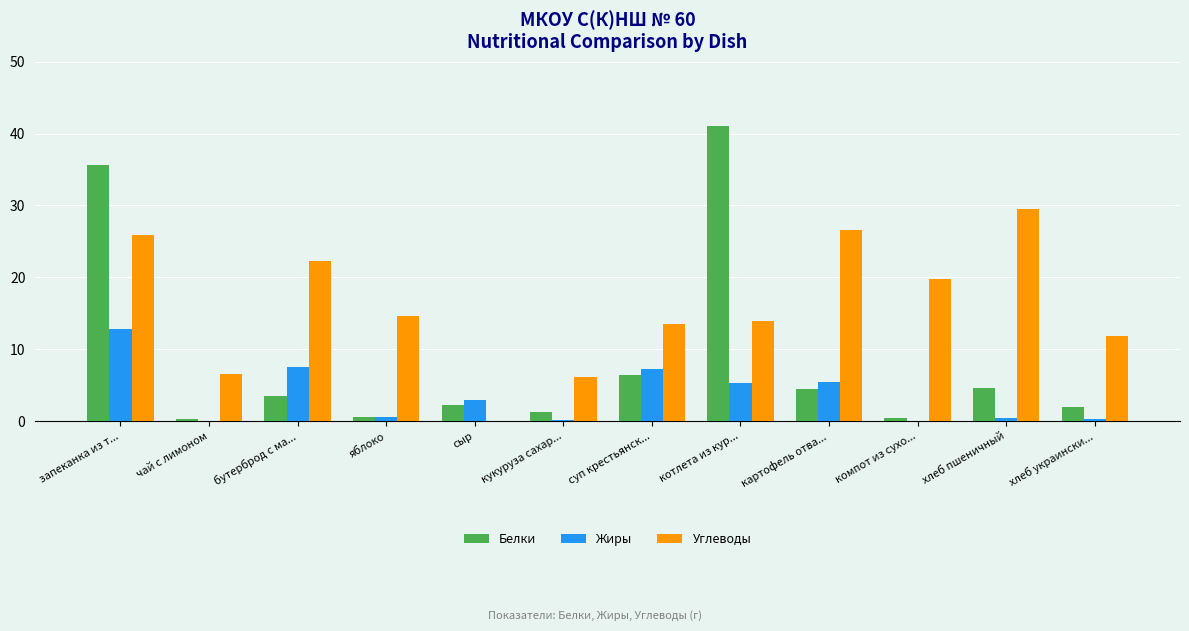

What is the sum of all Углеводы values?

190.8